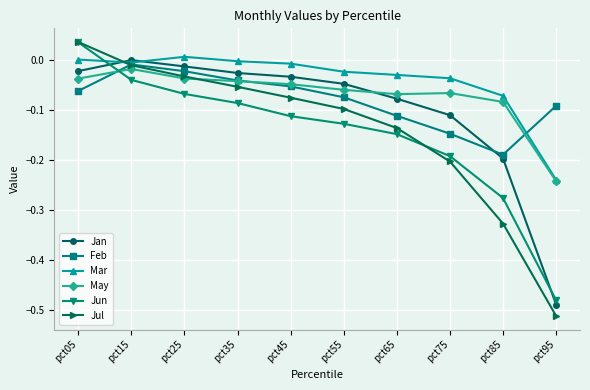

Which label corresponds to the largest value in the chart?

pct05